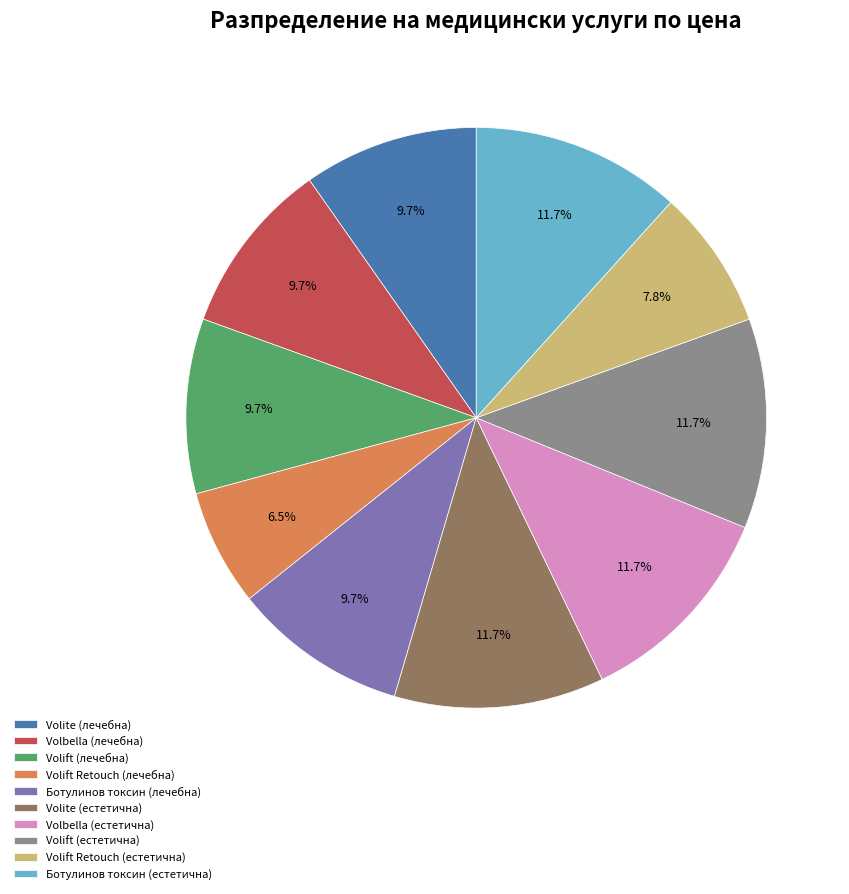

How many slices are in this pie chart?

10